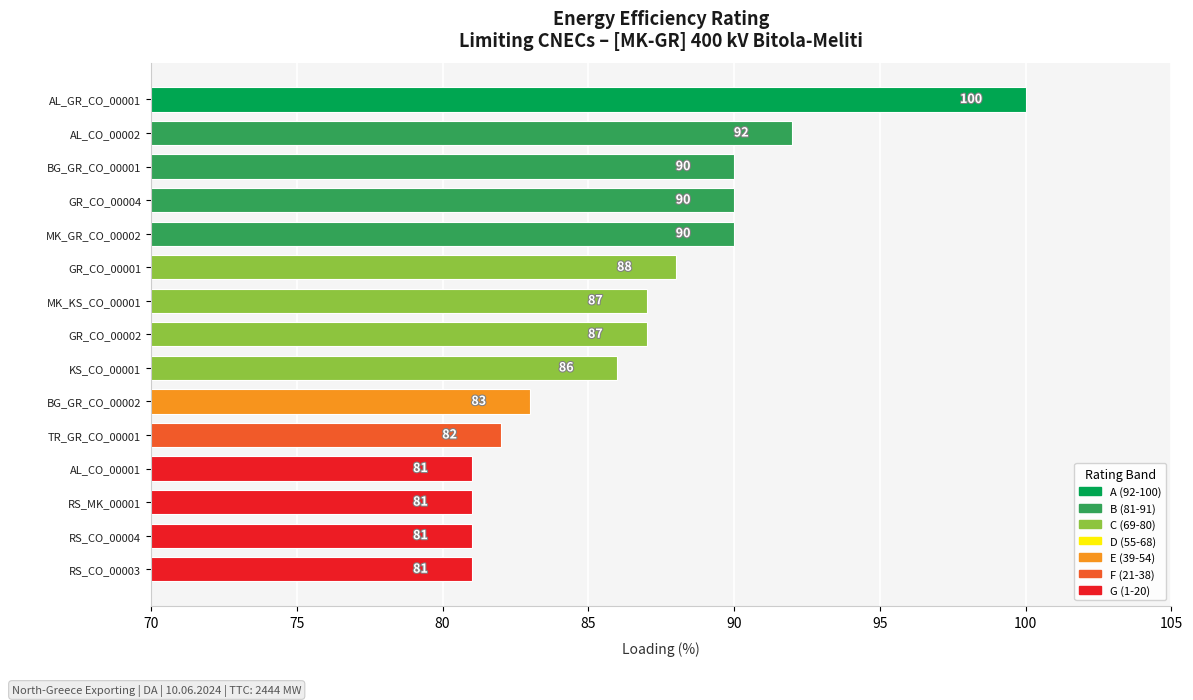

How many bars are there in total?

15